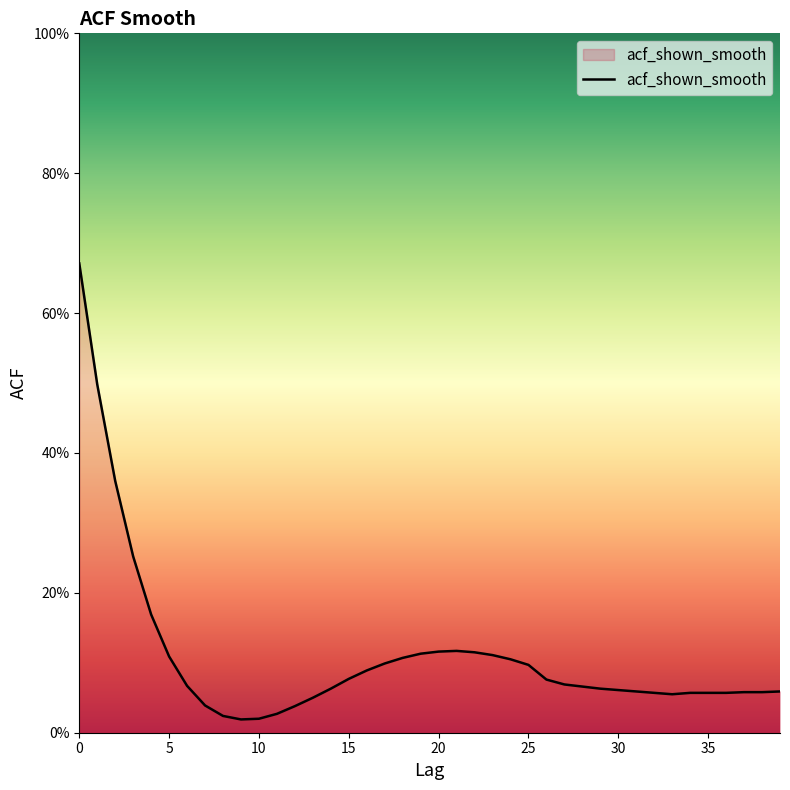

What is the average value?

0.1